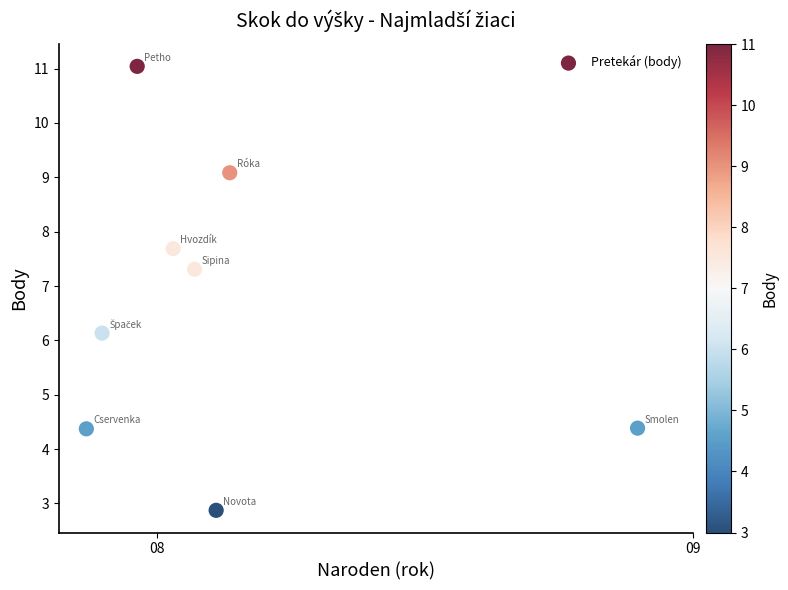

What Y value in the scatter plot is closest to 6?

6.1